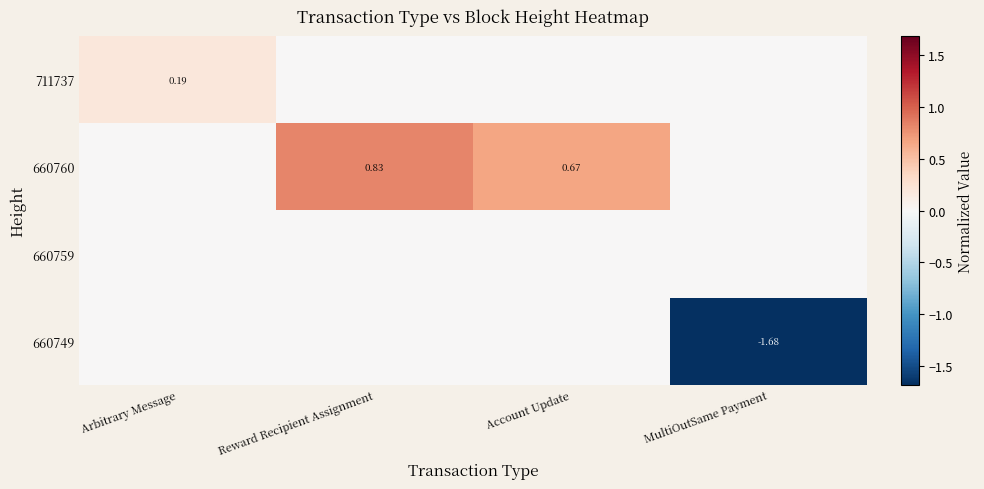

What is the difference between the maximum and minimum values in the 660760 series?

0.8